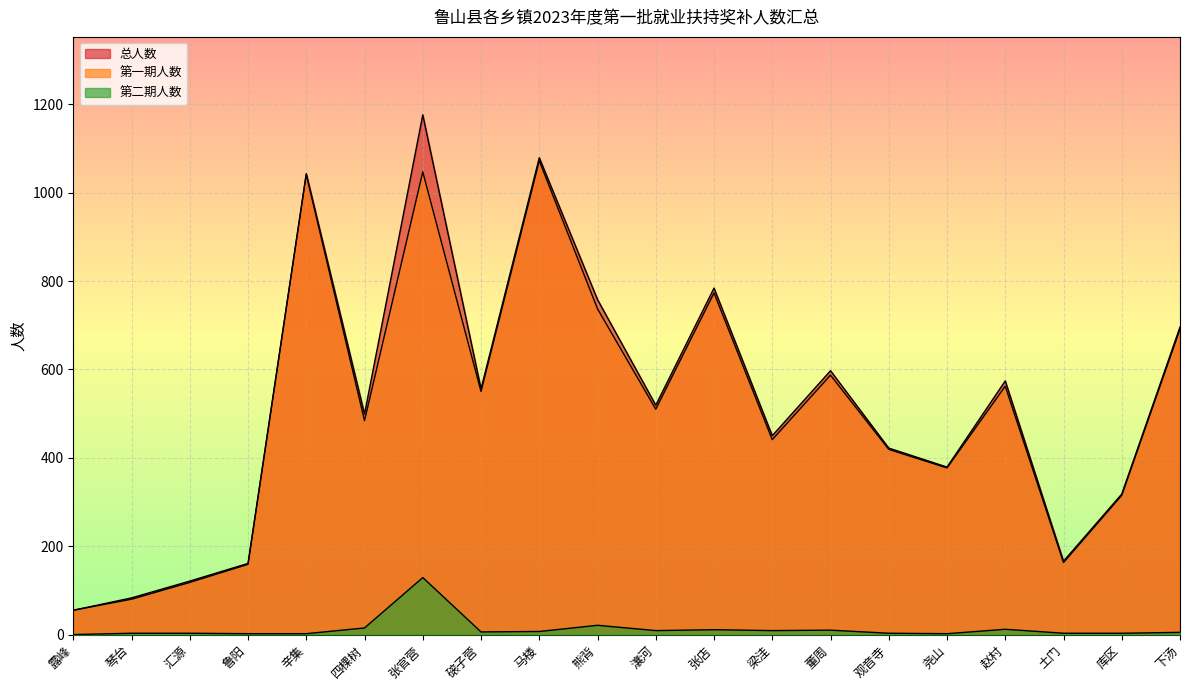

What is the maximum value shown in the chart?

1176